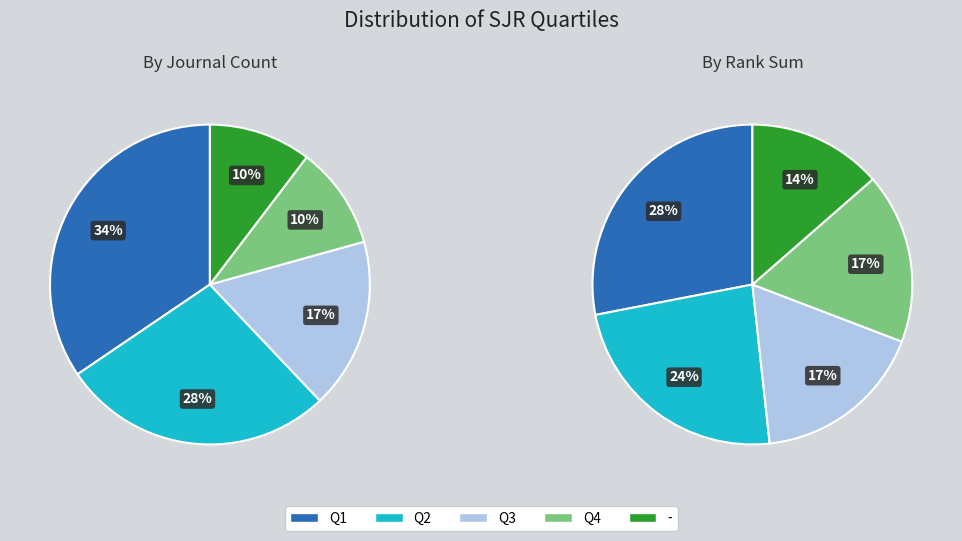

Does Q2 represent more than half of the total?

No